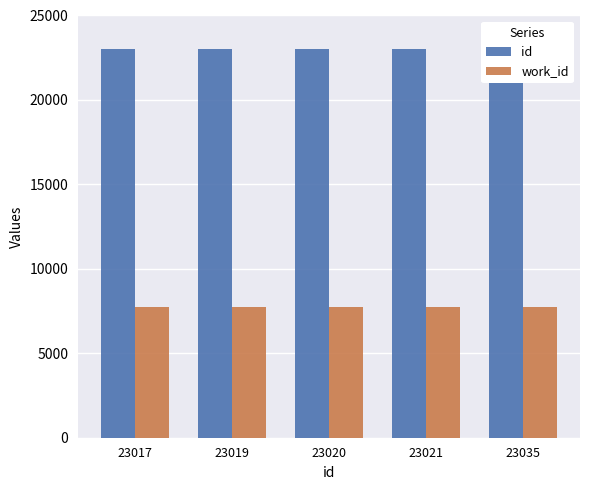

Does the chart contain any negative values?

No